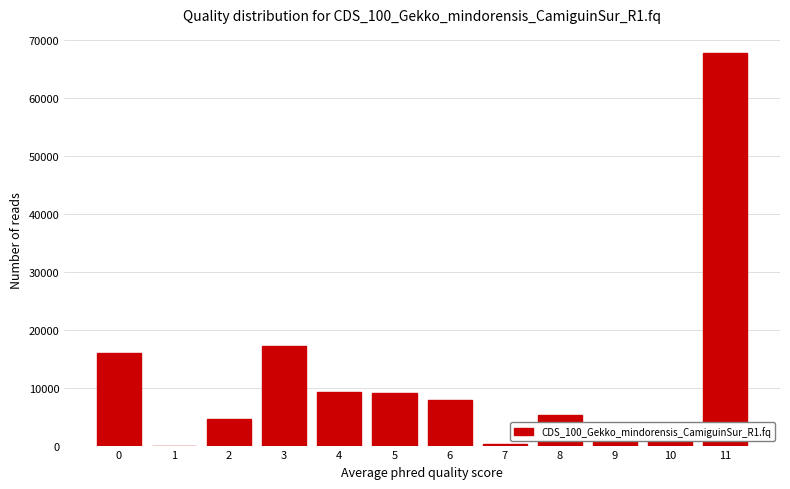

What is the greatest value displayed?

67595